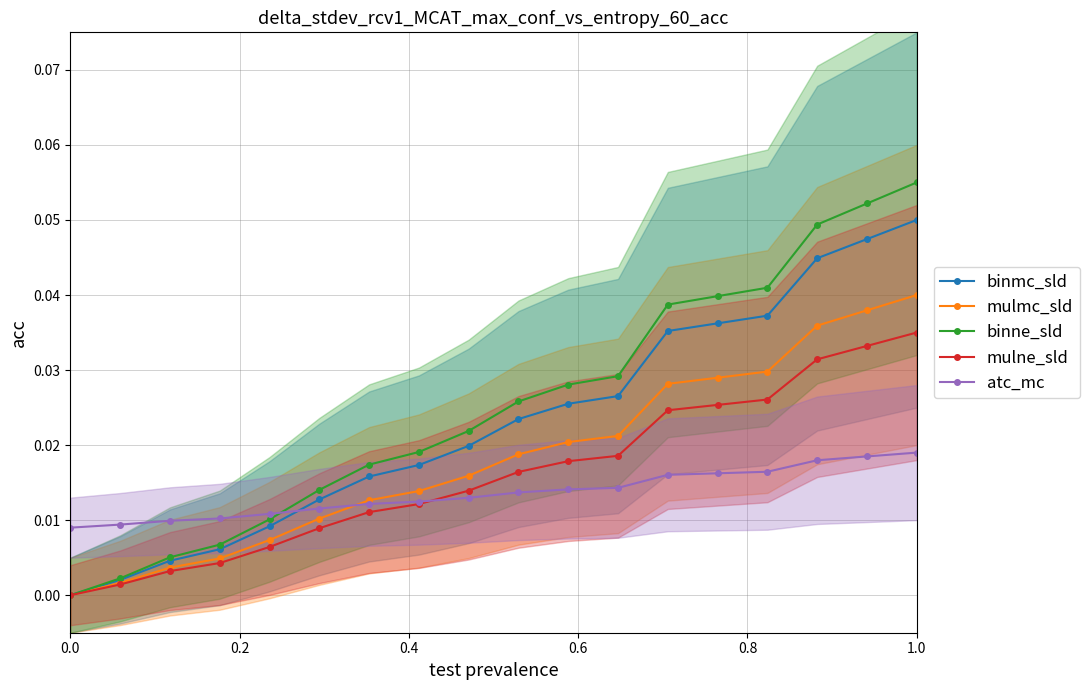

At which label does binne_sld reach its peak?

1.0